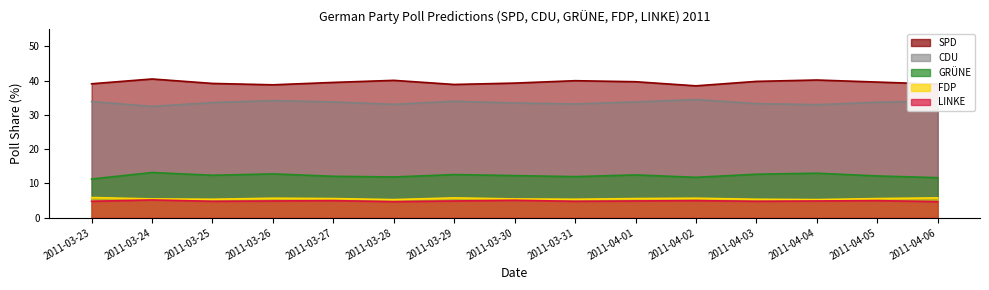

Between 2011-04-02 and 2011-03-23, which is larger?

2011-03-23